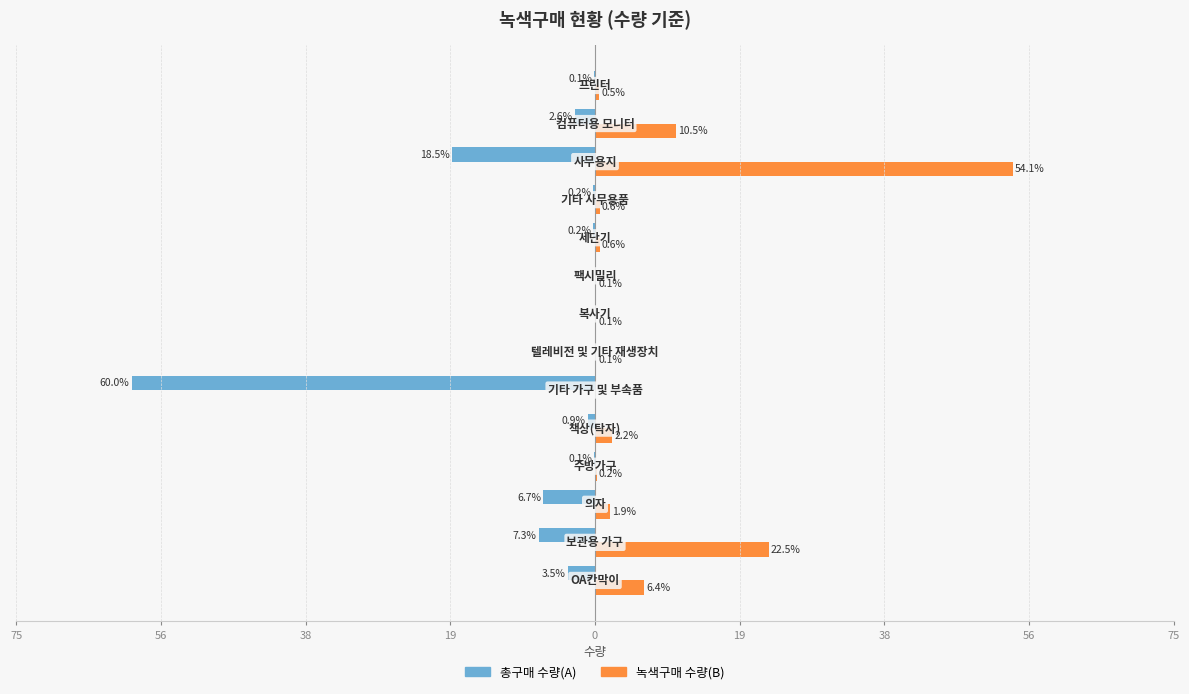

What is the value of the 녹색구매 수량(B) bar at the 3rd from the left?

1.9